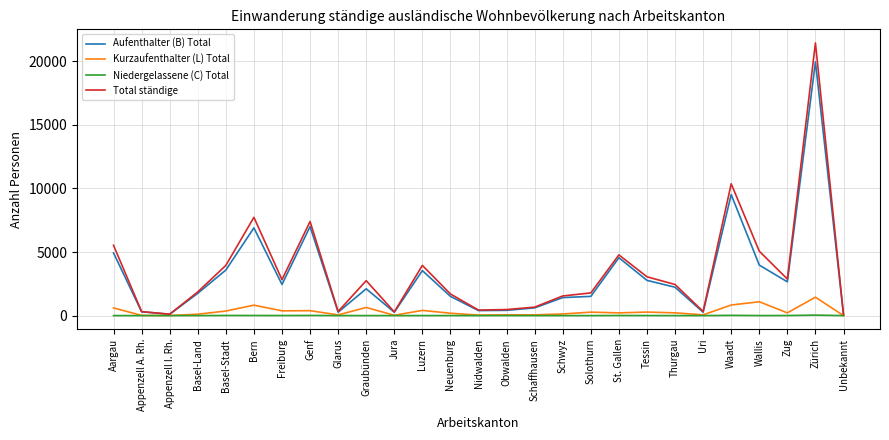

What is the sum of all Aufenthalter (B) Total values?

85059